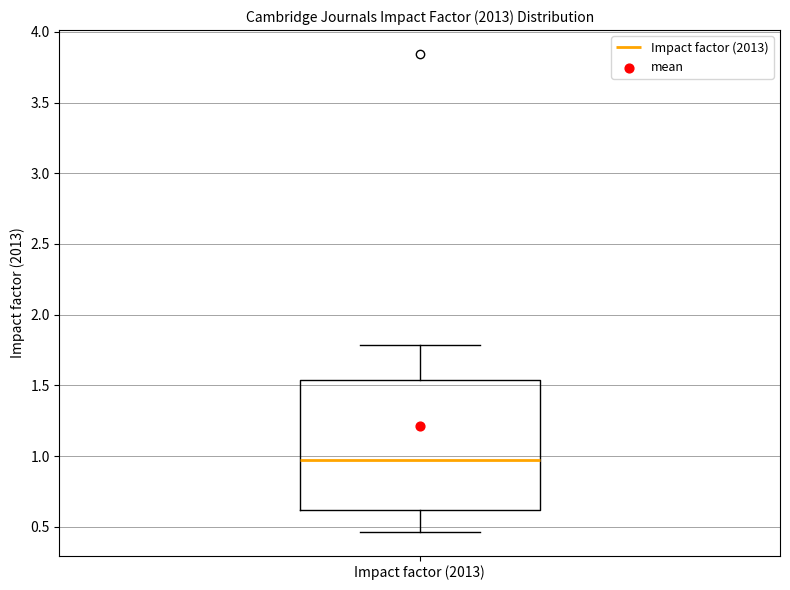

Where does the upper whisker of the box for Impact factor (2013) end on the y-axis? The values are not printed on the chart, so give them approximately, as read against the axis.

1.80